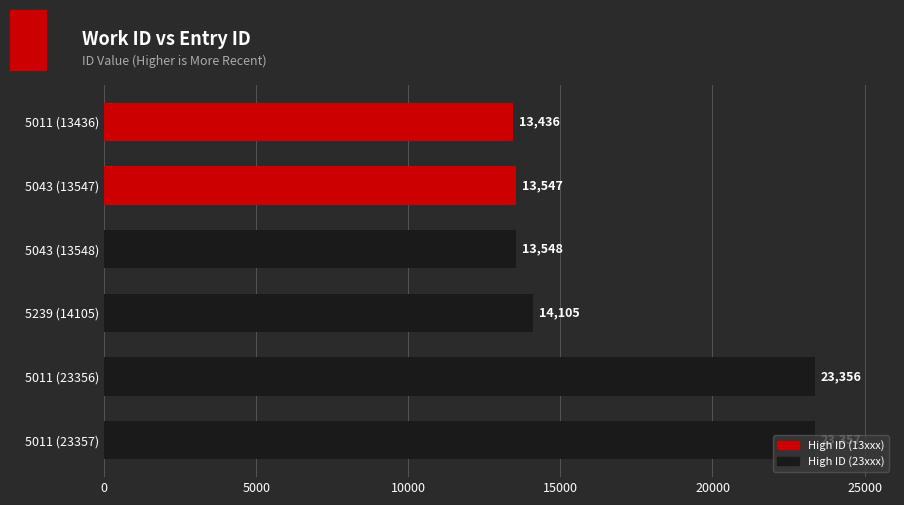

Count the number of categories in the chart.

6